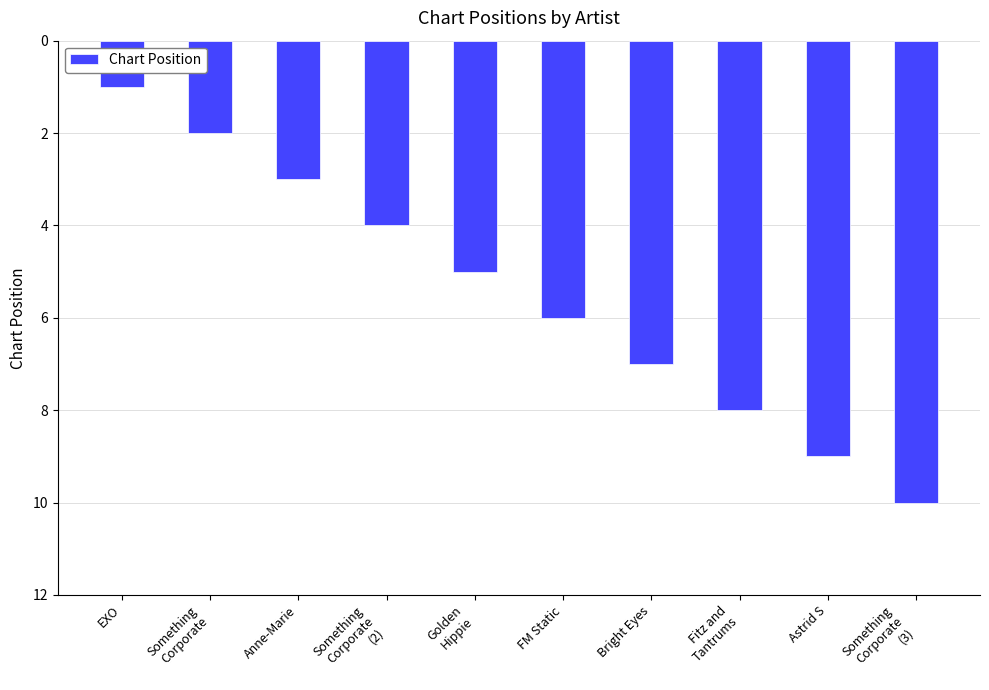

How many bars are there in total?

10